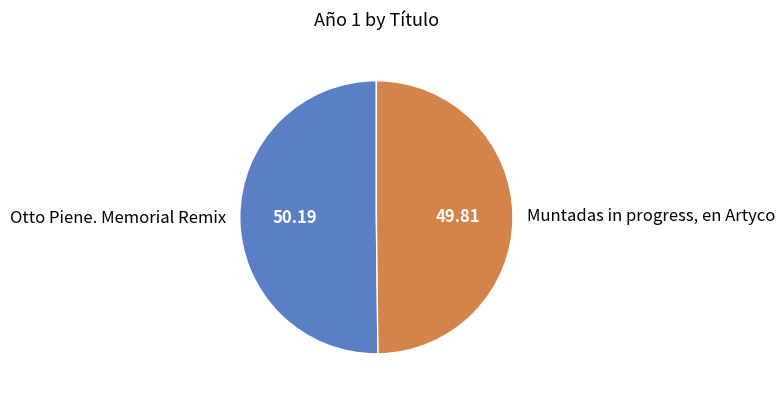

How many segments does this pie chart have?

2